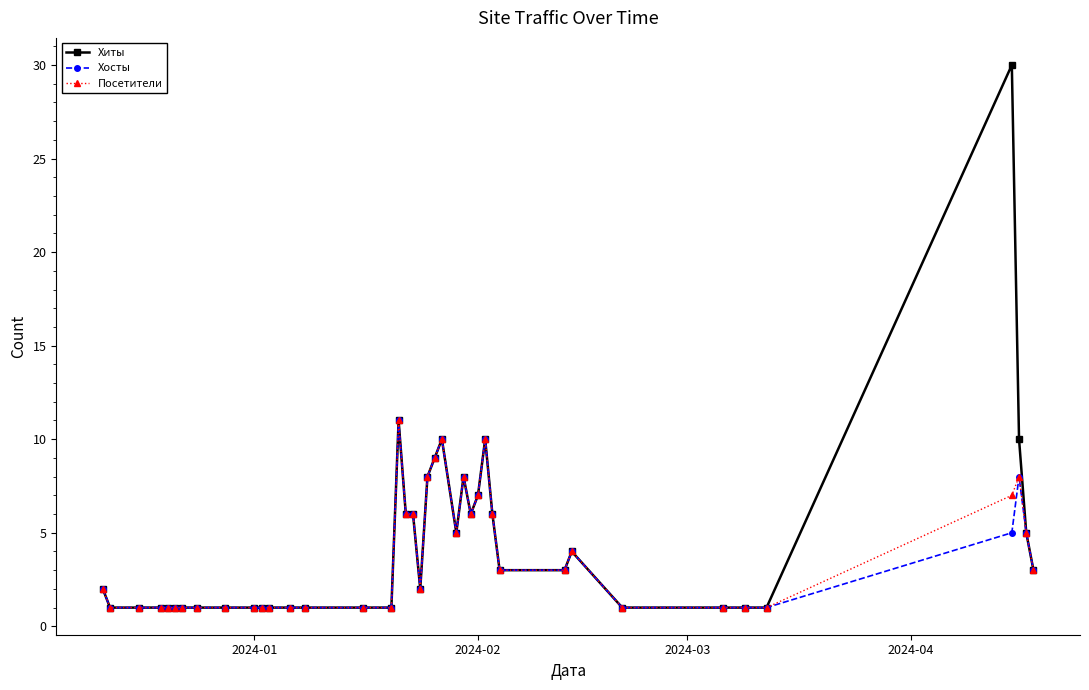

Which series has the widest spread of values?

Хиты